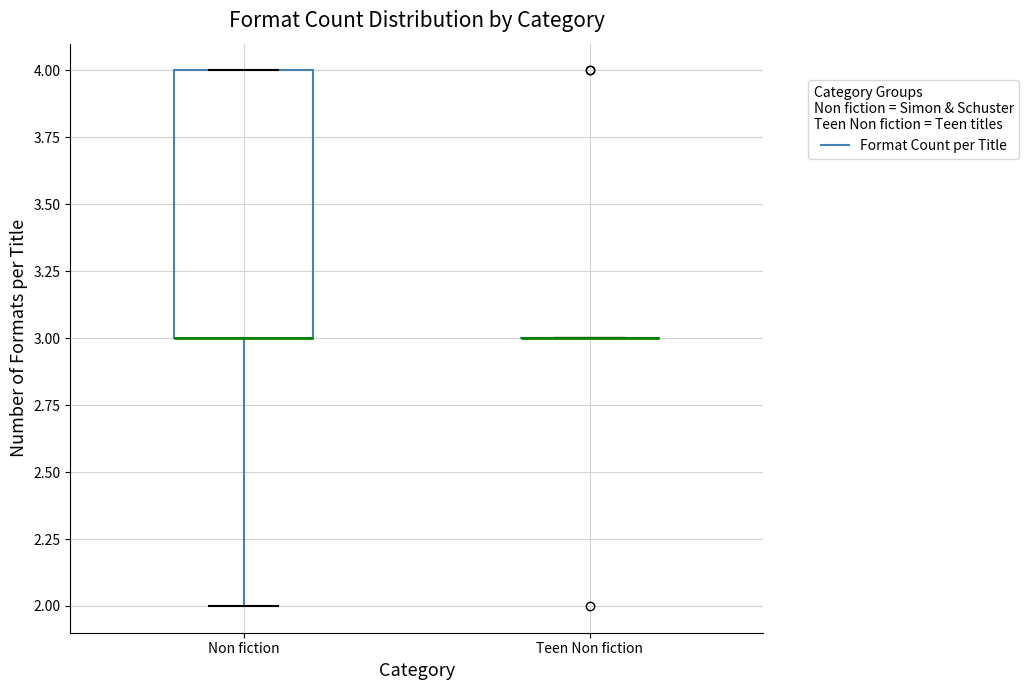

Reading left to right, transcribe this box plot: for each box, give where its median line is, the range the box spans, and where its two whiskers end, as read against the y-axis. The values are not printed on the chart, so give them approximately, as read against the axis.

Non fiction: median 3 (drawn on the box's lower edge), box 3 to 4, whiskers 2 to 4
Teen Non fiction: box collapsed to a line at 3, whiskers 3 to 3